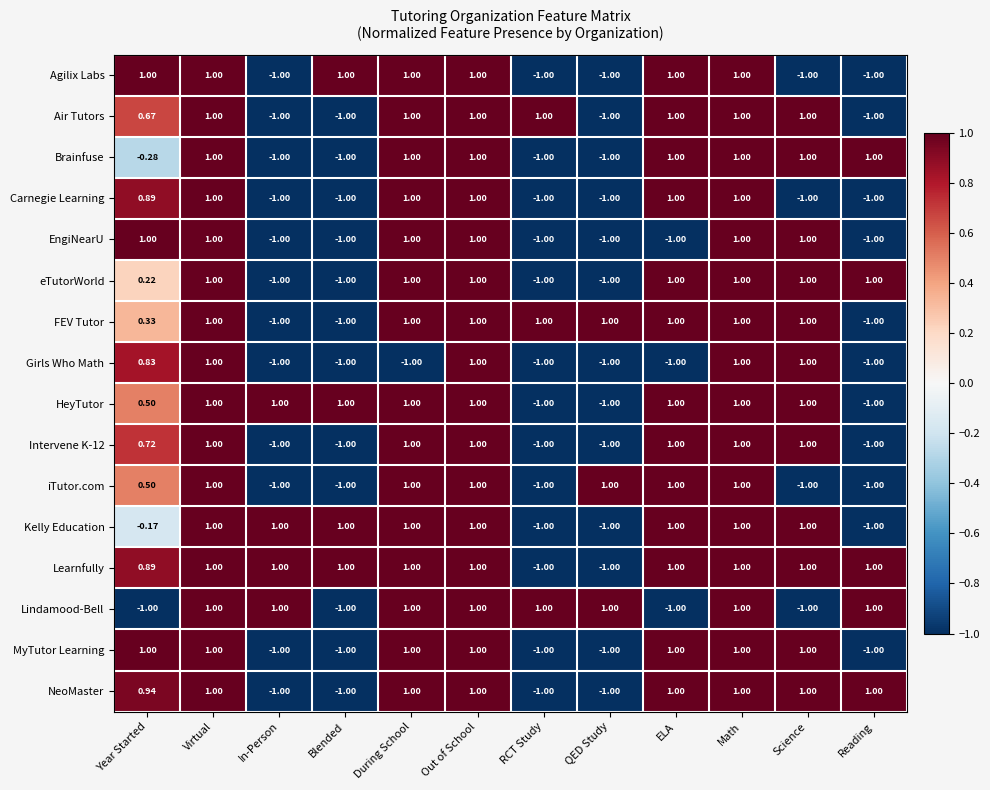

Is the value of Intervene K-12 at Year Started greater than the value of Carnegie Learning at ELA?

No